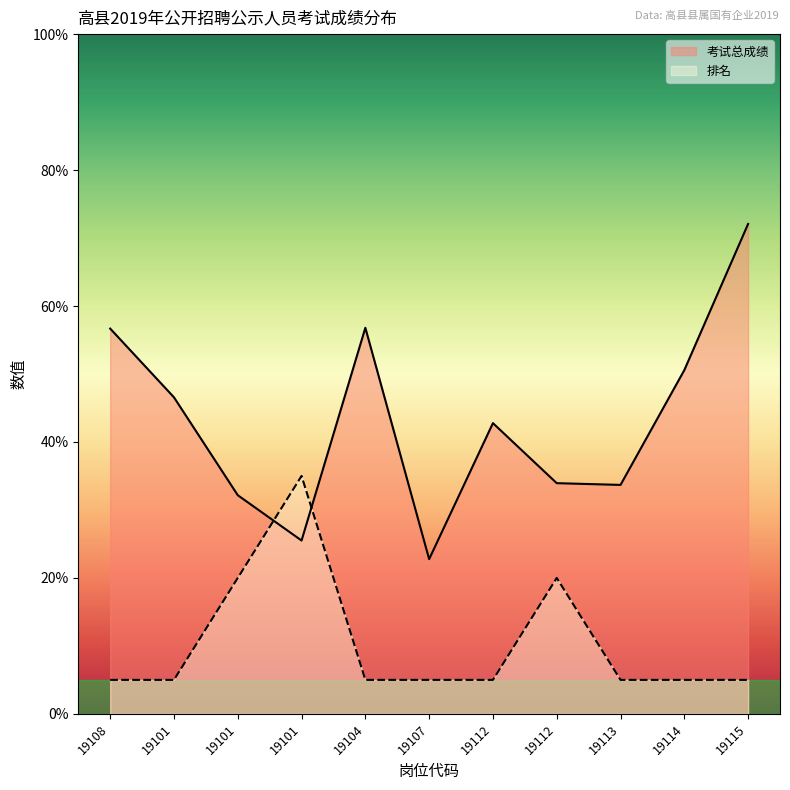

What is the difference between the 排名 values at 19112 and 19108?

15.0